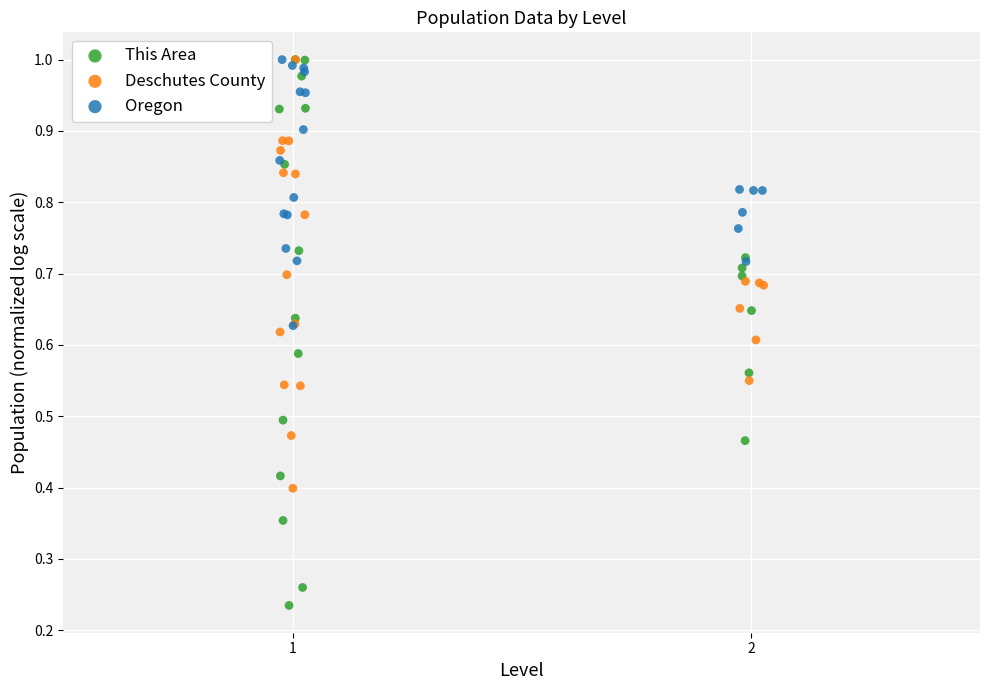

Which series has the widest spread of Y values?

This Area